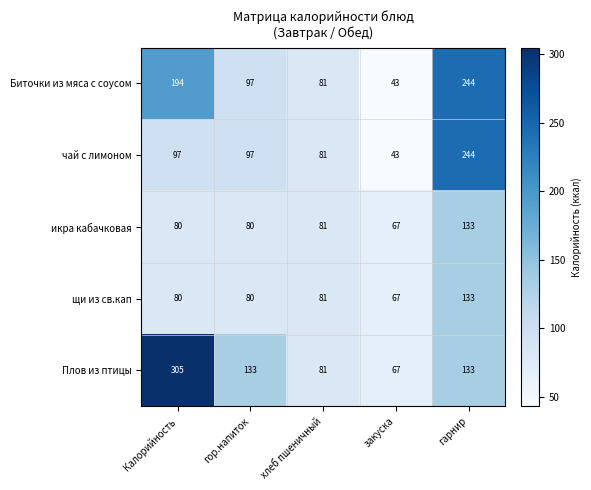

What is the difference between the maximum and minimum values in the икра кабачковая series?

66